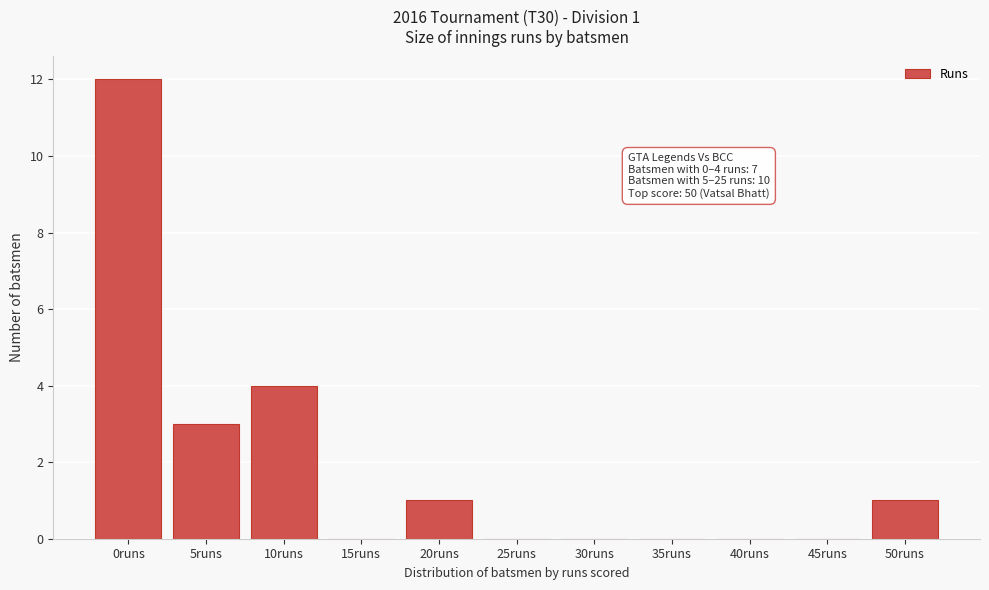

Reading left to right, list all the values displayed in this chart.

0runs=12	5runs=3	10runs=4	15runs=0	20runs=1	25runs=0	30runs=0	35runs=0	40runs=0	45runs=0	50runs=1